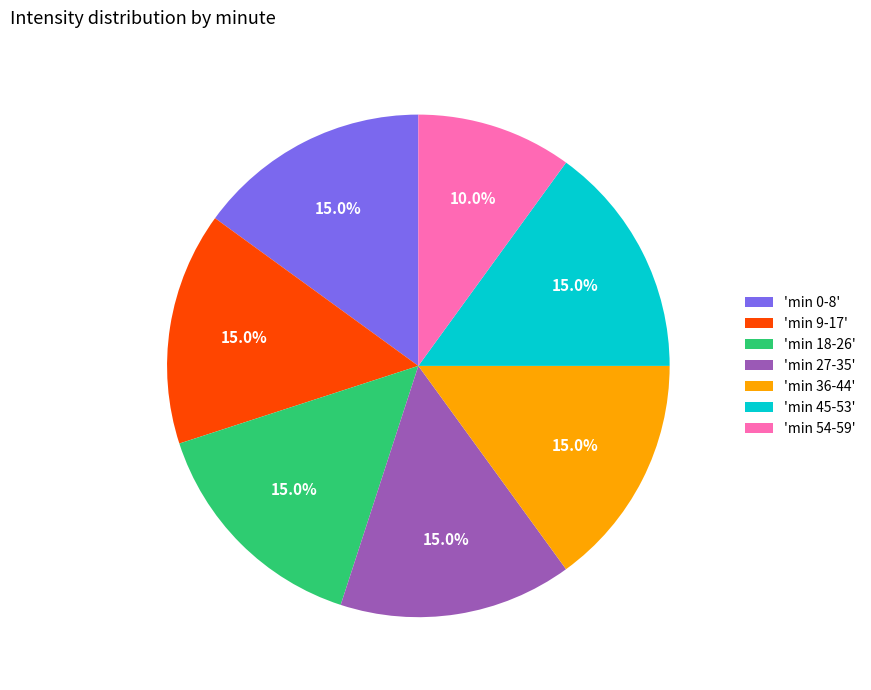

What is the total percentage of 'min 18-26' and 'min 54-59'?

25.0%